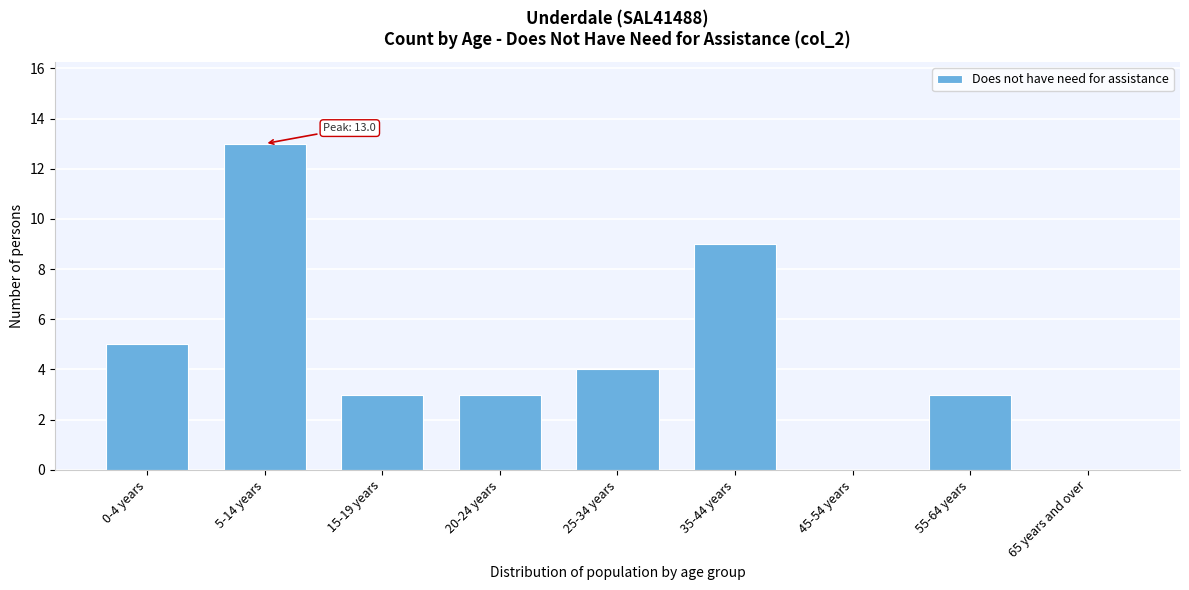

Reading left to right, what are all the values shown in this chart?

0-4 years=5	5-14 years=13	15-19 years=3	20-24 years=3	25-34 years=4	35-44 years=9	45-54 years=0	55-64 years=3	65 years and over=0